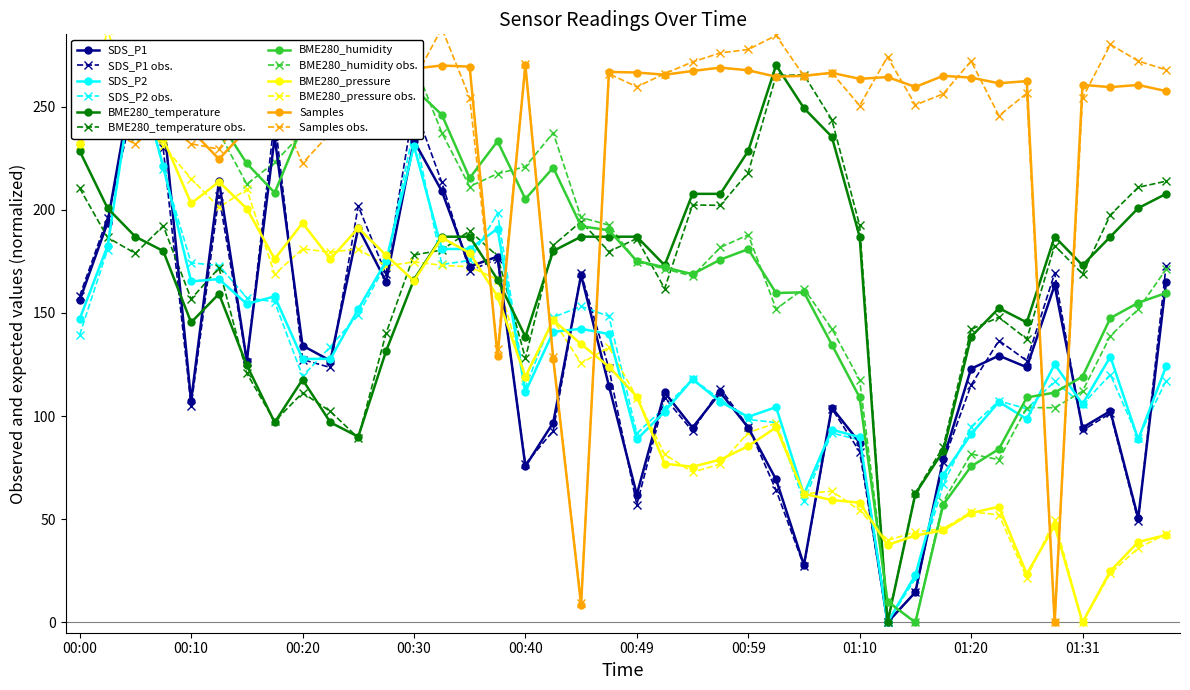

Where is the first local maximum for SDS_P1?

00:05